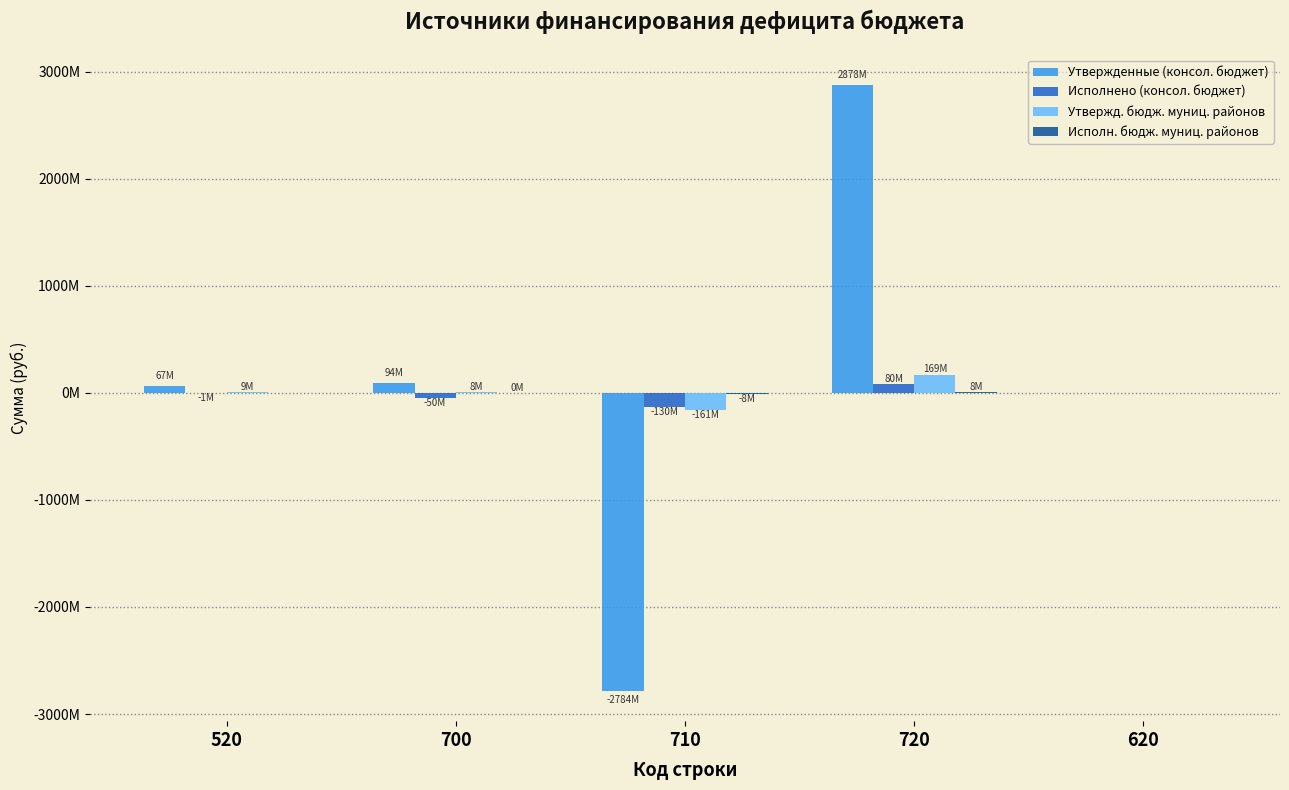

What is the difference between the Исполнено (консол. бюджет) values at 620 and 700?

49901094.6